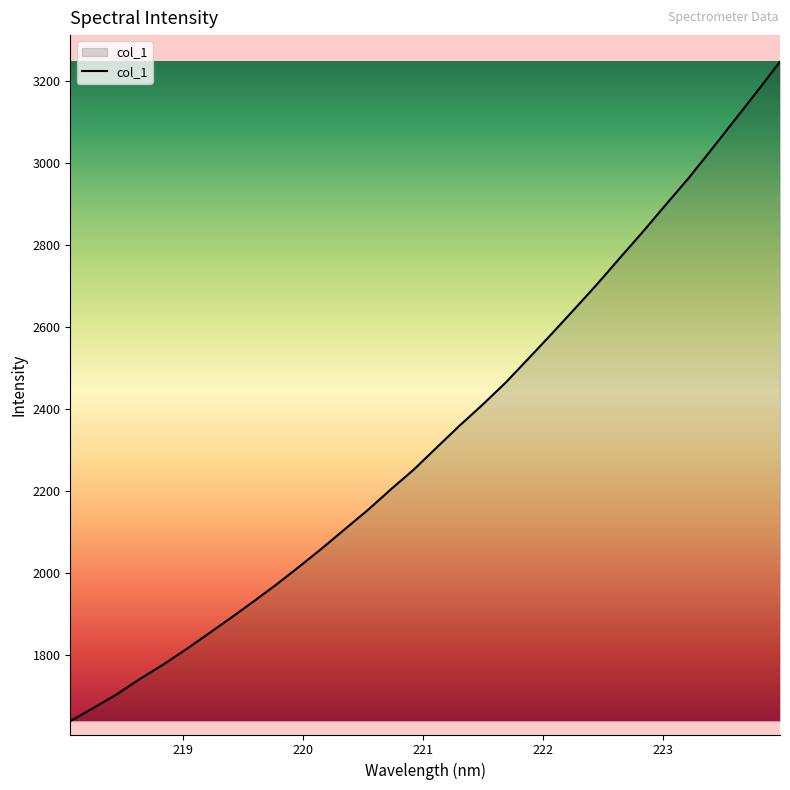

What is the minimum value shown in the chart?

1637.6